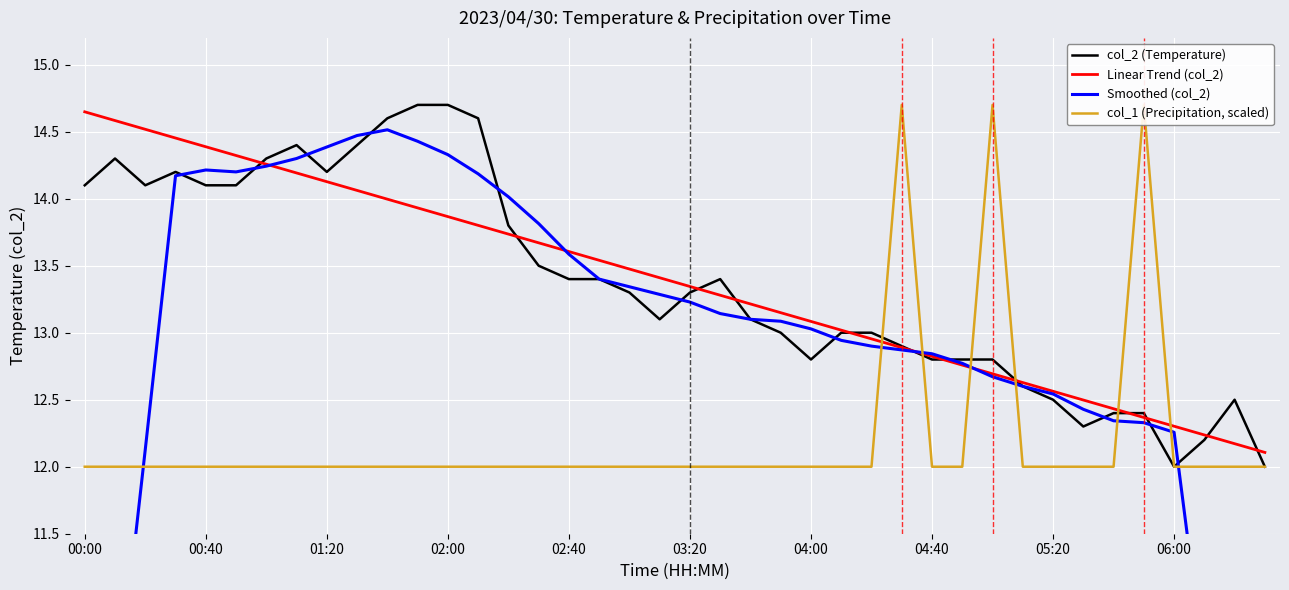

Which series has the largest range (max minus min)?

Smoothed (col_2)